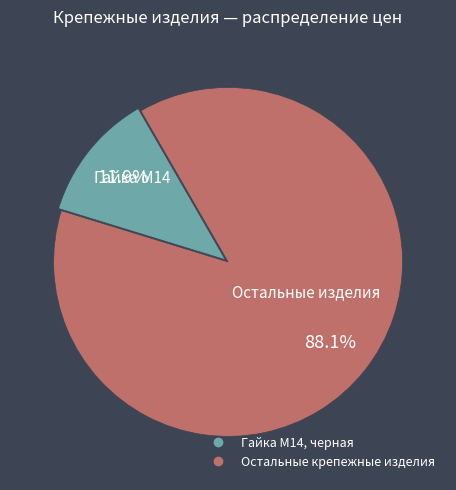

Is there any slice that represents more than half of the pie?

Yes